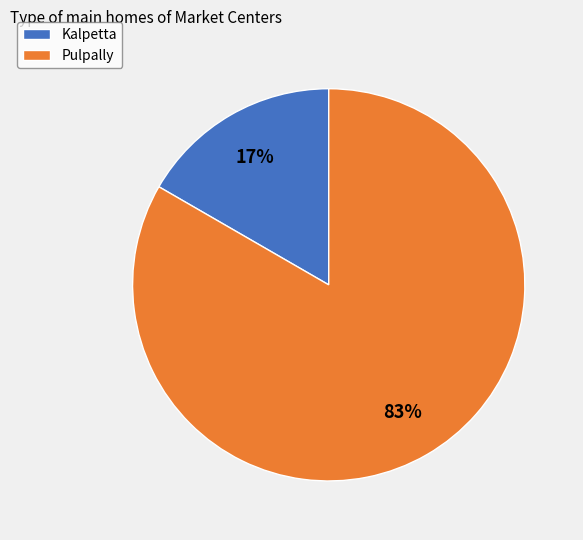

Is the sum of Pulpally and Kalpetta greater than half?

Yes